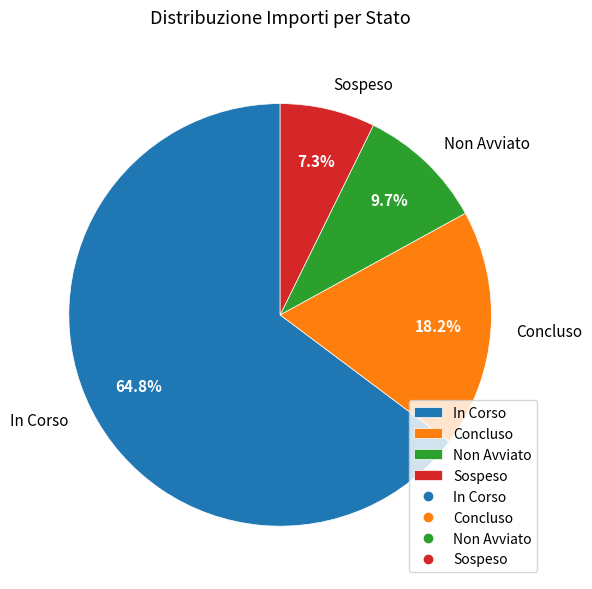

Which slice is the smallest?

Sospeso